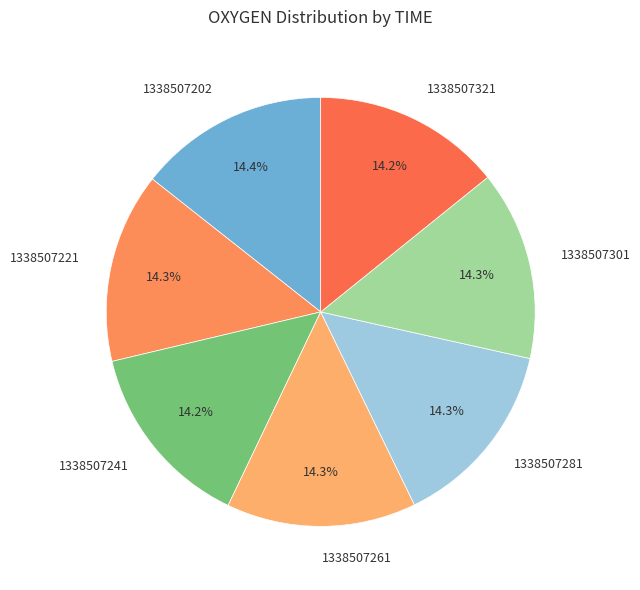

Approximately how many times larger is the value at 1338507221 compared to 1338507261?

1.0